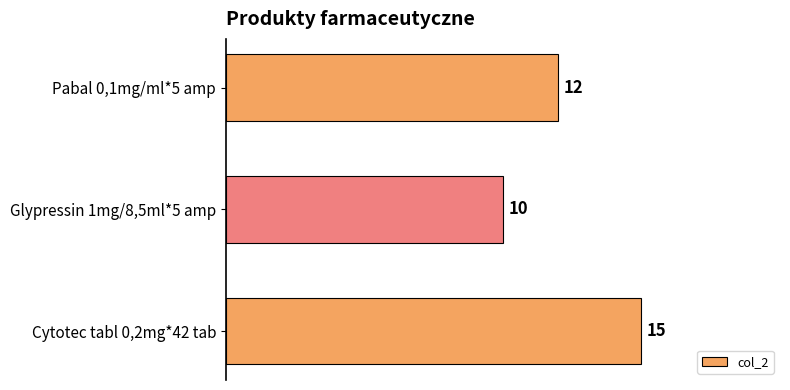

Reading bottom to top, transcribe all the data shown in this chart.

15	10	12